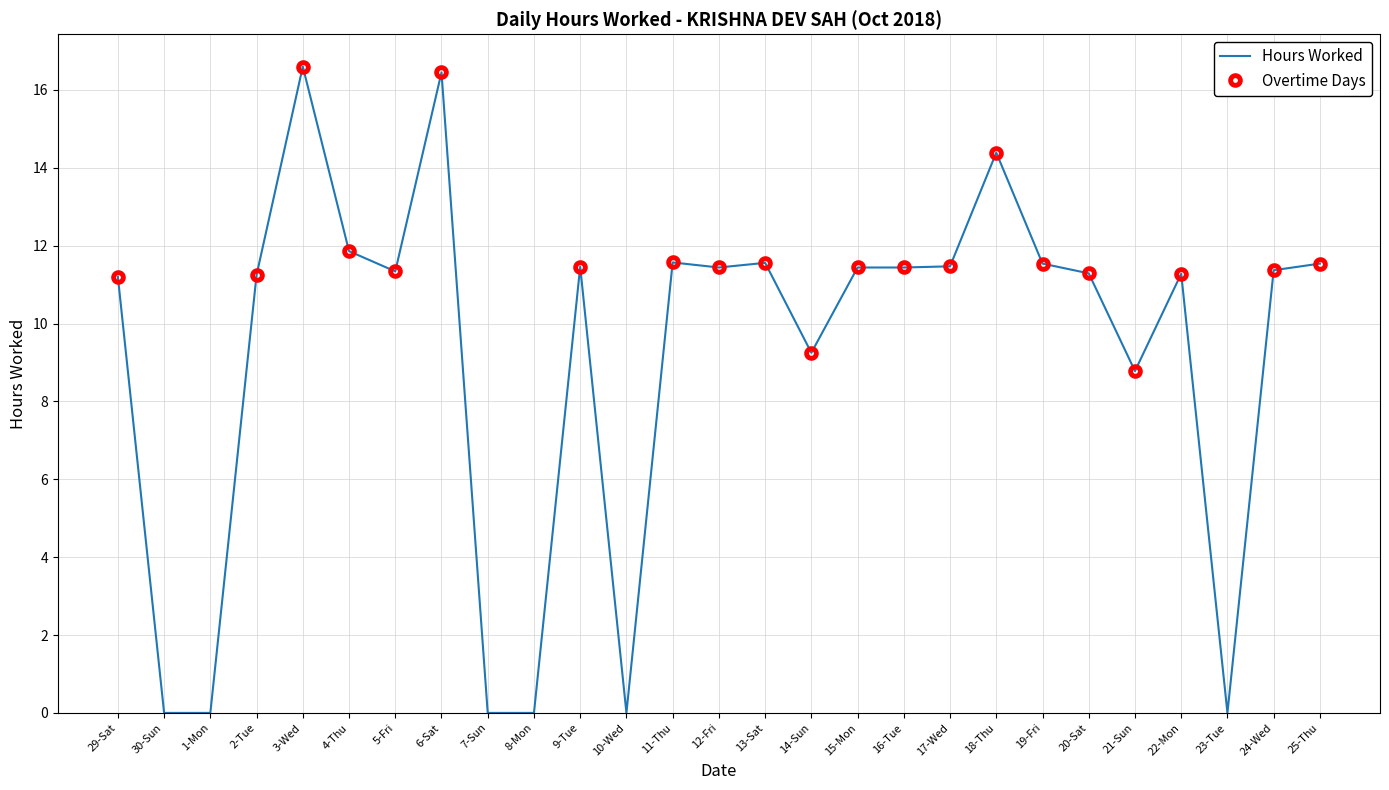

How many categories are shown in the chart?

27